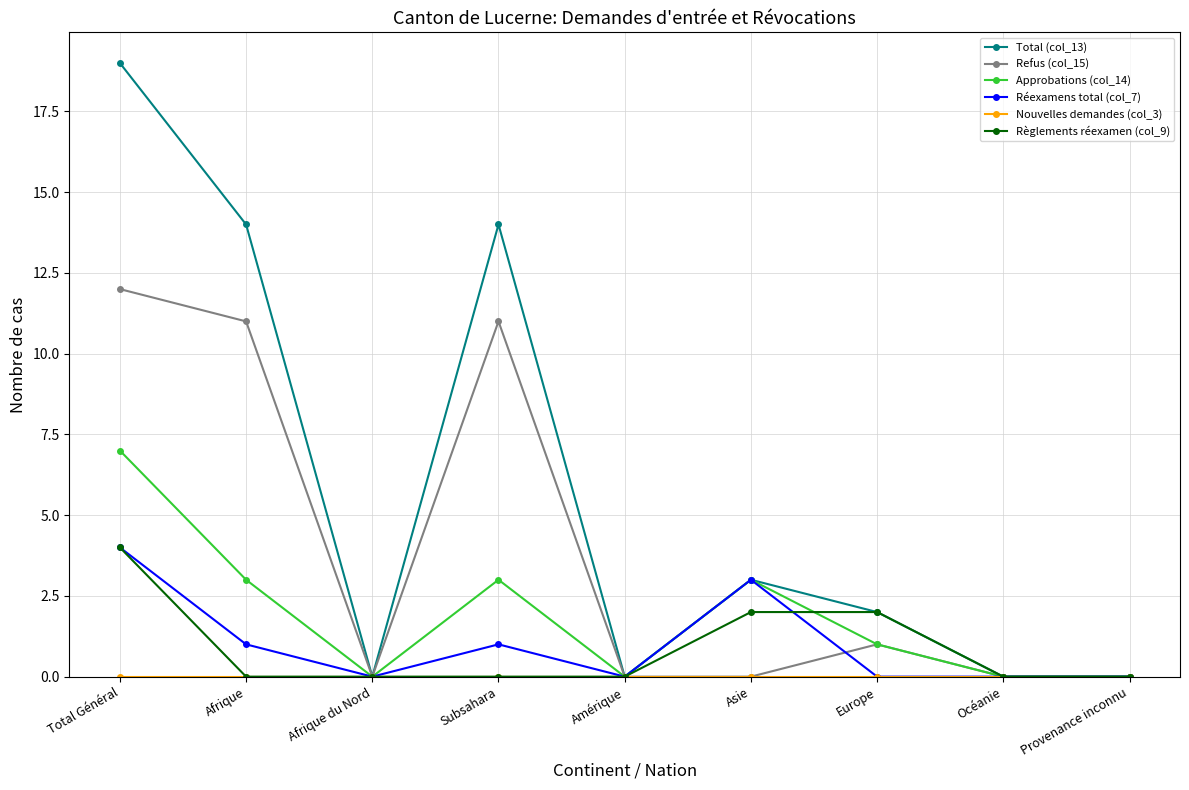

What is the label of the 9th point from the left?

Provenance inconnu